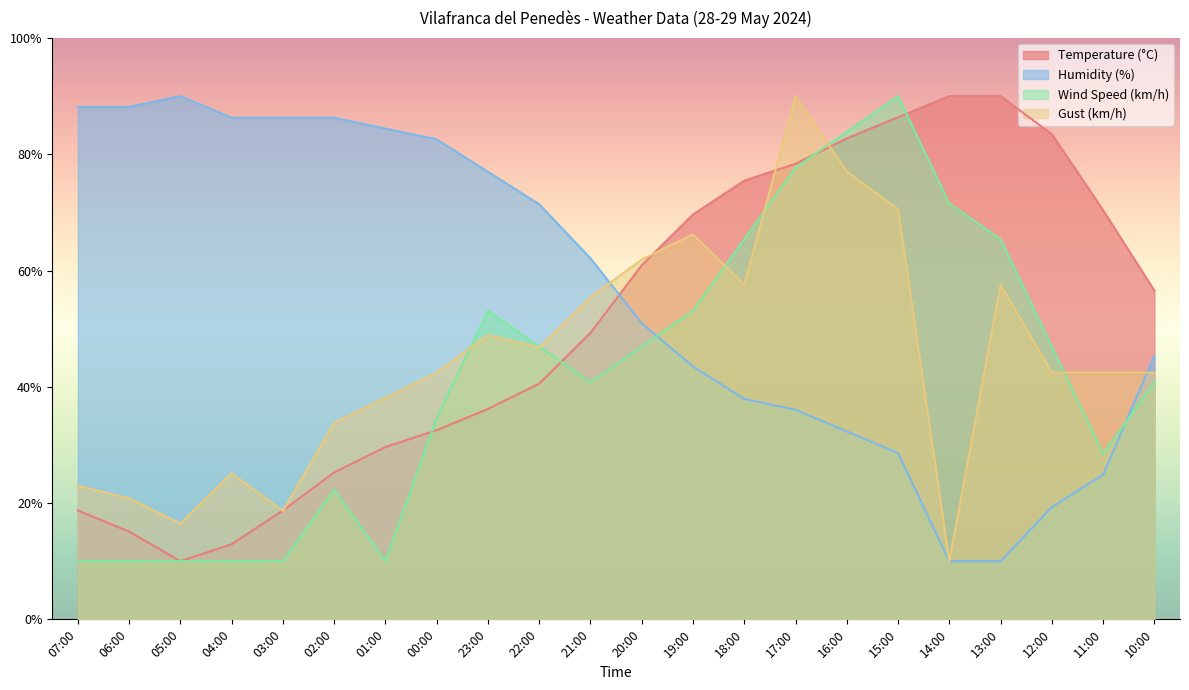

Which series has the largest range (max minus min)?

Temperature (°C)